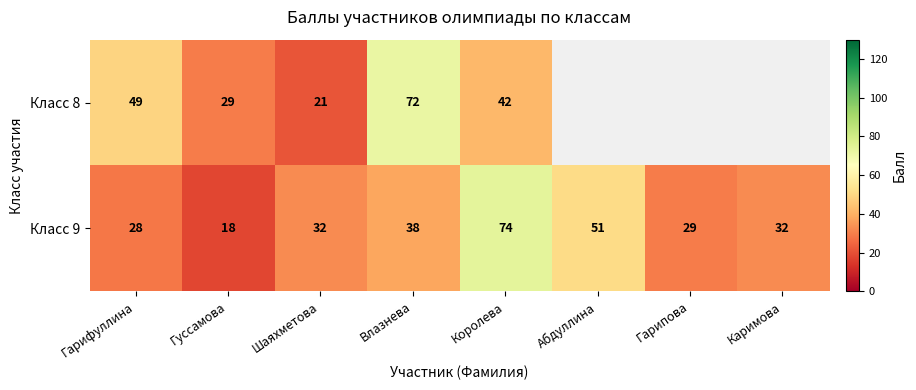

Is it true that Класс 8 equals 12 at Королева?

False